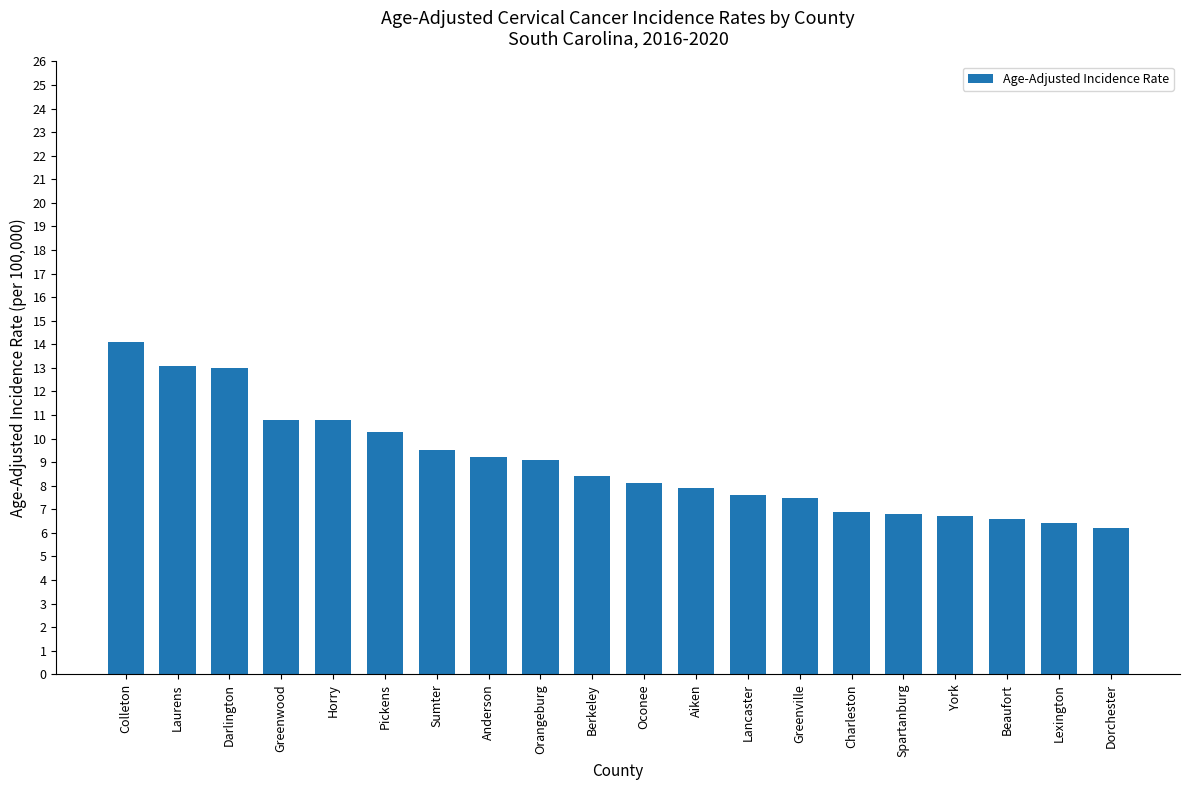

Is it true that the value at Orangeburg is 14.0?

False